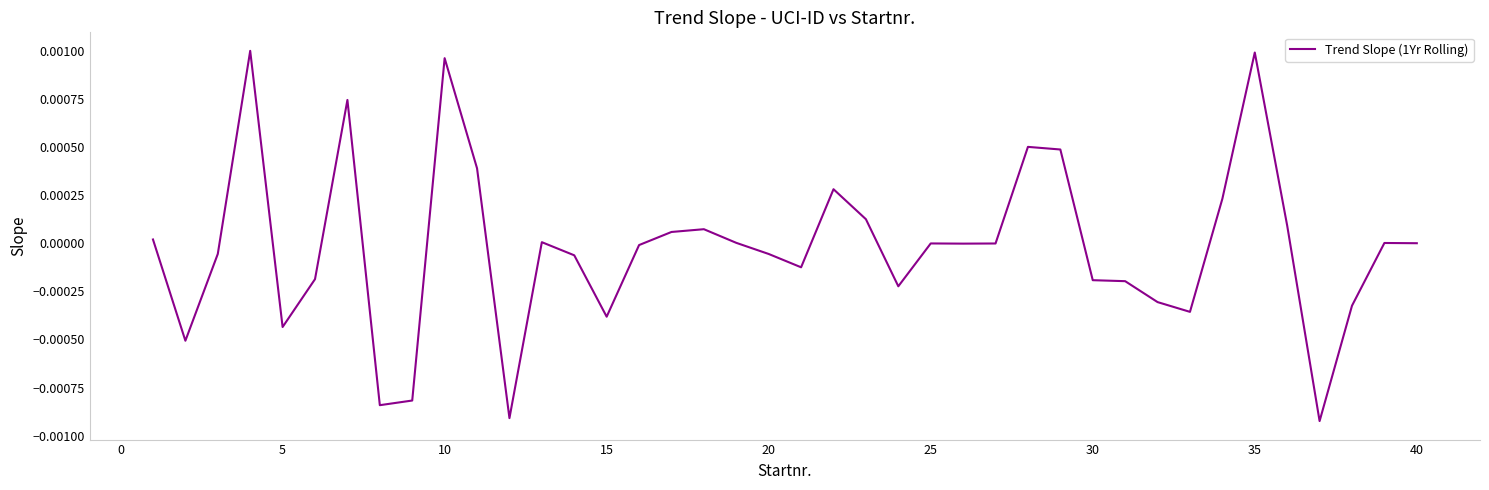

How many lines are shown in the chart?

1